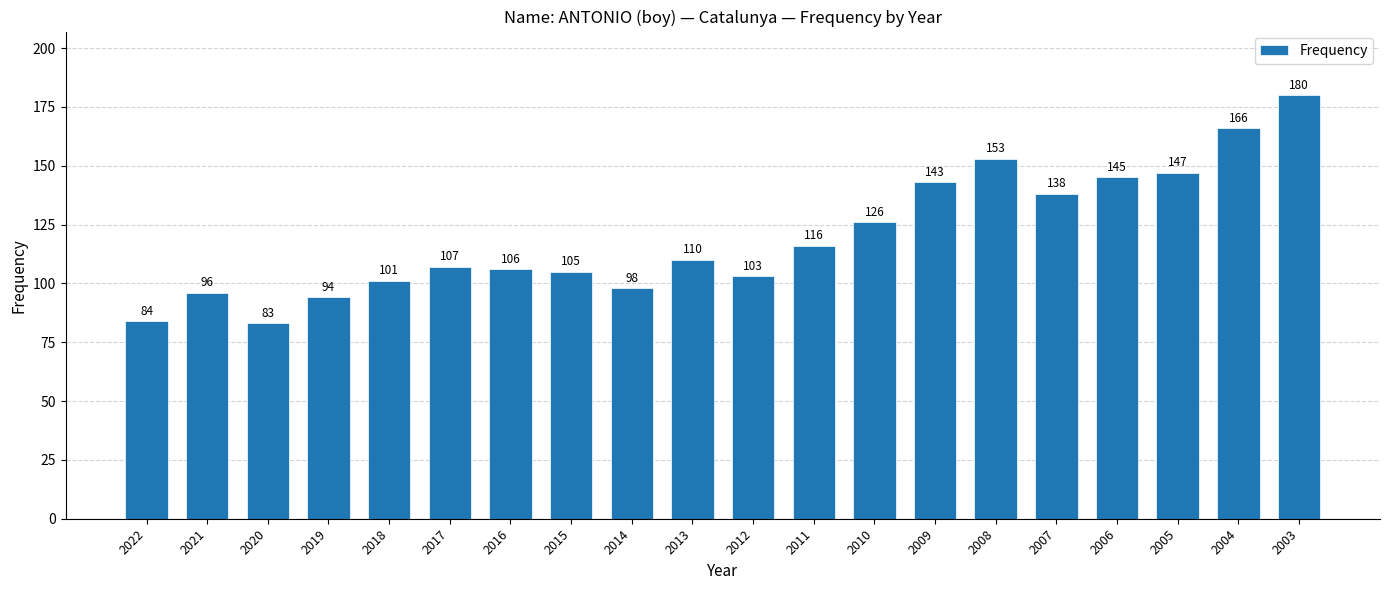

What is the value of the 12th bar from the left?

116